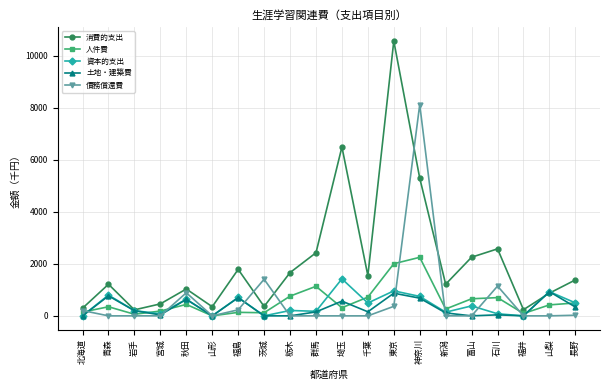

Does the chart have visible grid lines?

Yes